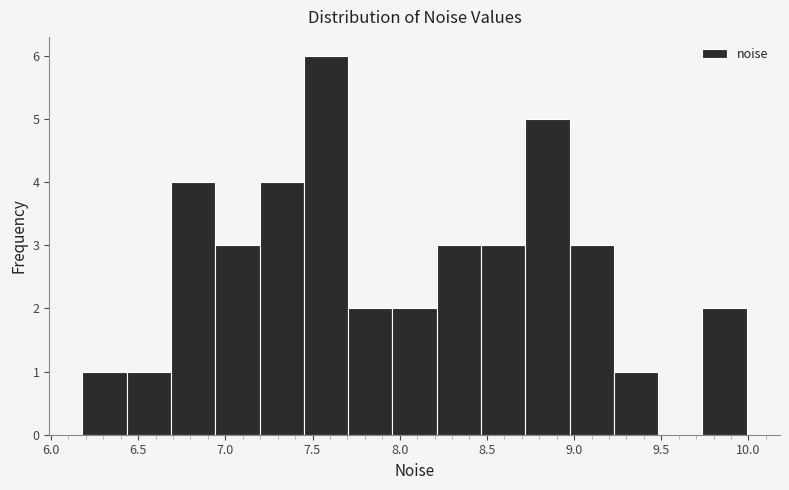

Reading left to right, transcribe this chart: for each bar, give the range it covers on the x-axis and its height. Neither the bar edges nor the heights are printed on the chart, so give them approximately, as read against the axes.

6.20 to 6.45: 1
6.45 to 6.70: 1
6.70 to 6.95: 4
6.95 to 7.20: 3
7.20 to 7.45: 4
7.45 to 7.70: 6
7.70 to 7.95: 2
7.95 to 8.20: 2
8.20 to 8.45: 3
8.45 to 8.70: 3
8.70 to 8.95: 5
8.95 to 9.25: 3
9.25 to 9.50: 1
9.50 to 9.75: 0
9.75 to 10.00: 2